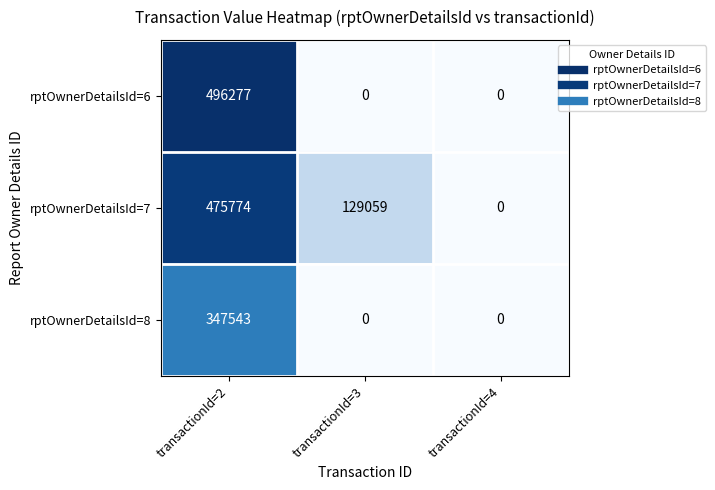

True or false: rptOwnerDetailsId=6 has a value of 0 at transactionId=3.

True